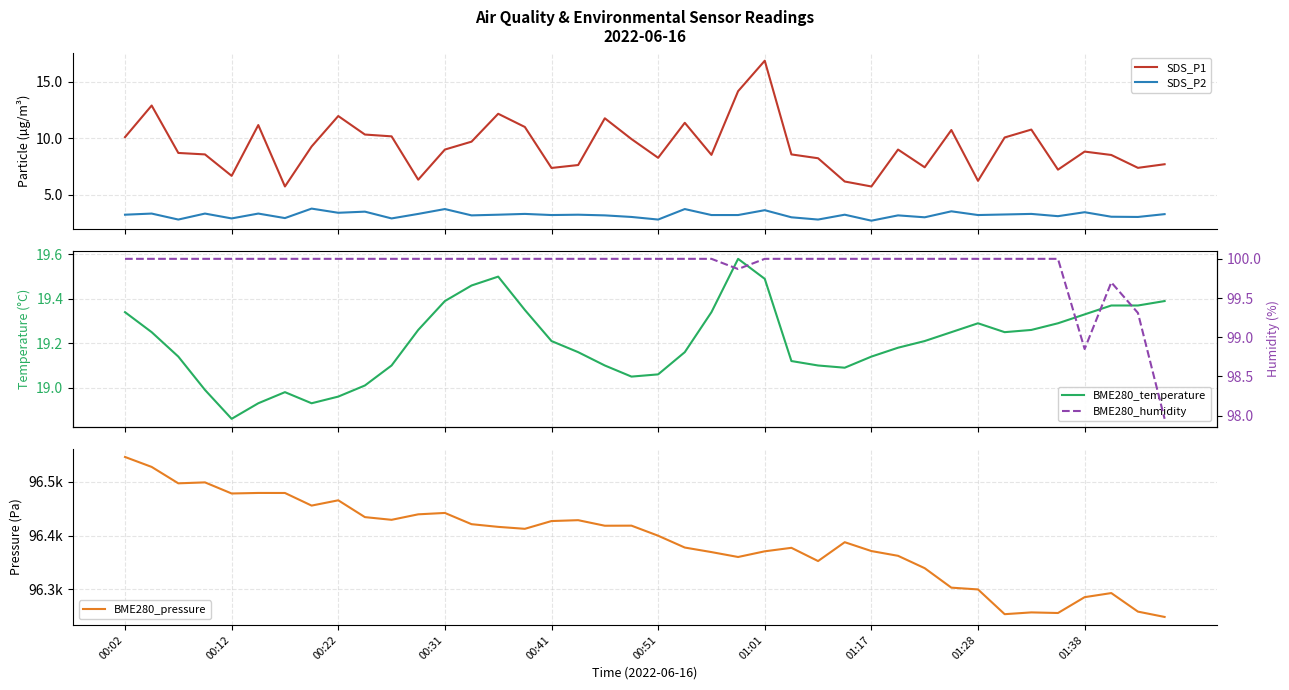

True or false: SDS_P1 and SDS_P2 cross at least once.

False